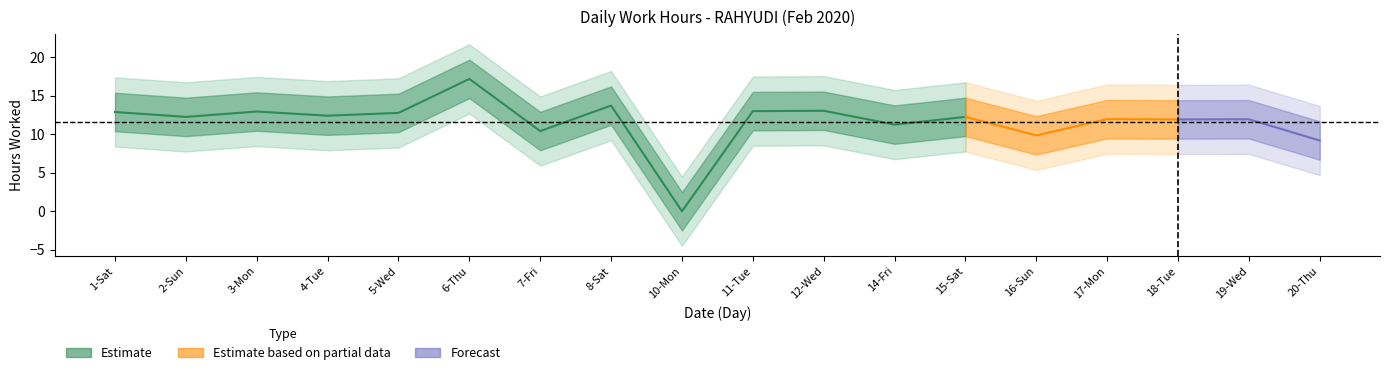

What is the value of the 8th point from the left?

13.7